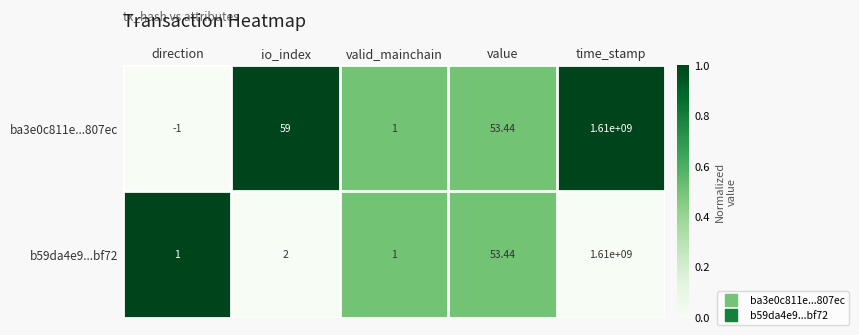

At which category does the chart reach its peak across all series?

time_stamp